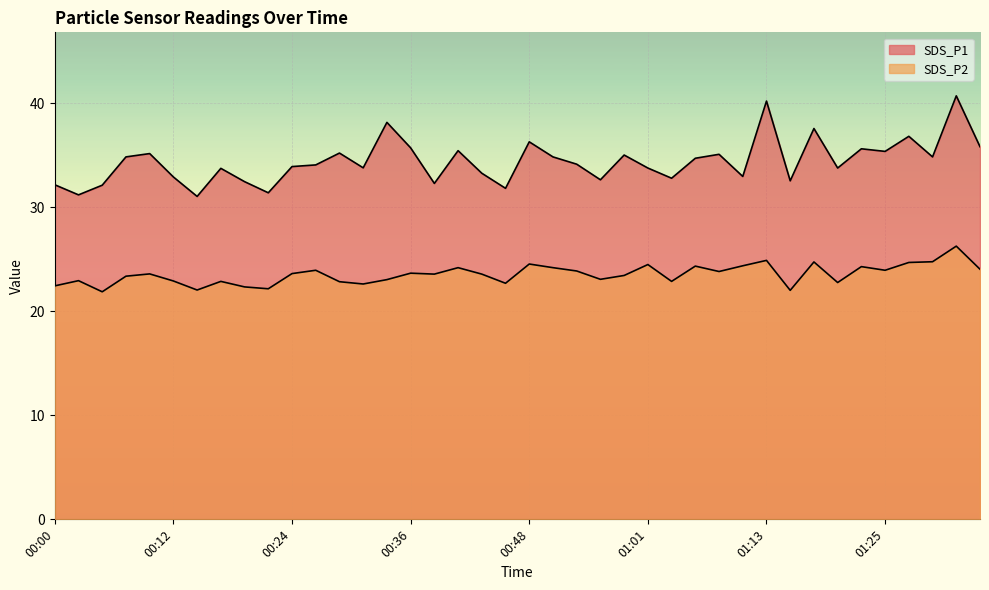

List the series in order of their peak value, lowest first.

SDS_P2, SDS_P1